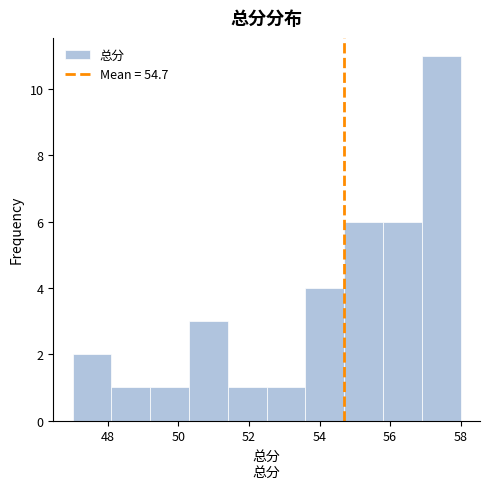

Reading left to right, list every bar in this chart as the range it spans on the x-axis followed by its height. Neither the bar edges nor the heights are printed on the chart, so give them approximately, as read against the axes.

47.0 to 48.1: 2
48.1 to 49.2: 1
49.2 to 50.3: 1
50.3 to 51.4: 3
51.4 to 52.5: 1
52.5 to 53.6: 1
53.6 to 54.7: 4
54.7 to 55.8: 6
55.8 to 56.9: 6
56.9 to 58.0: 11